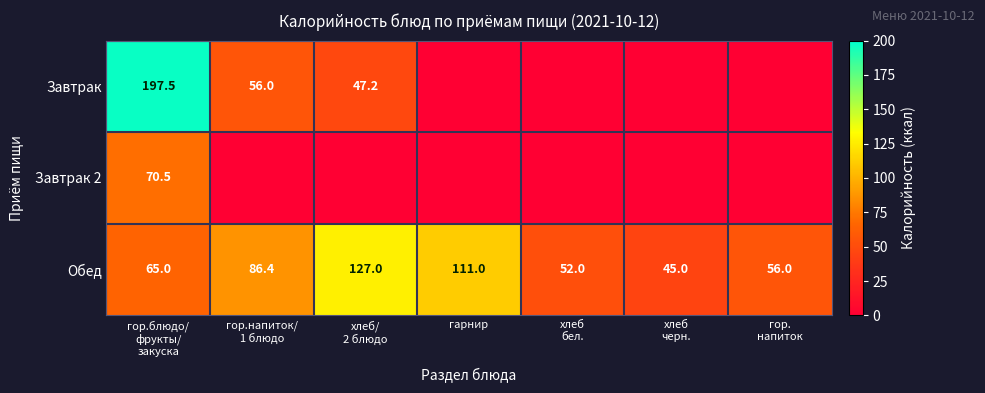

How many data points does each series have?

7